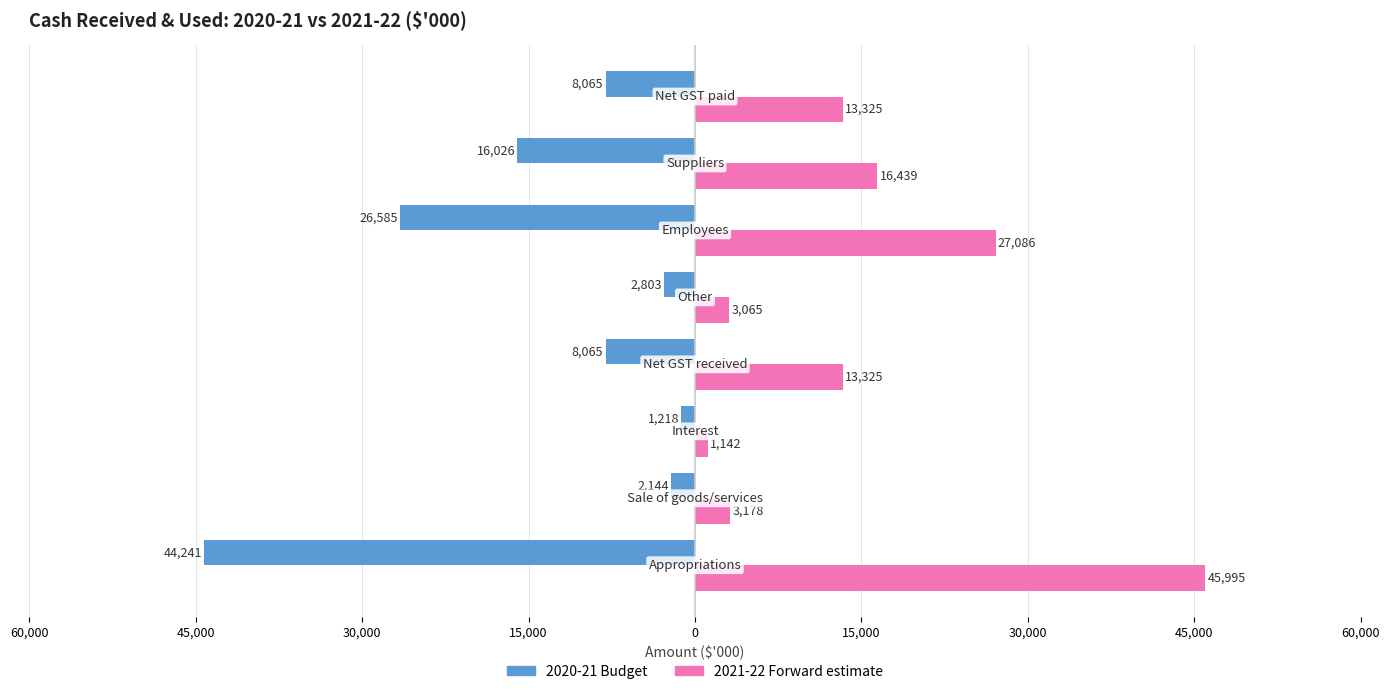

What are all the series names shown in the legend?

2020-21 Budget, 2021-22 Forward estimate